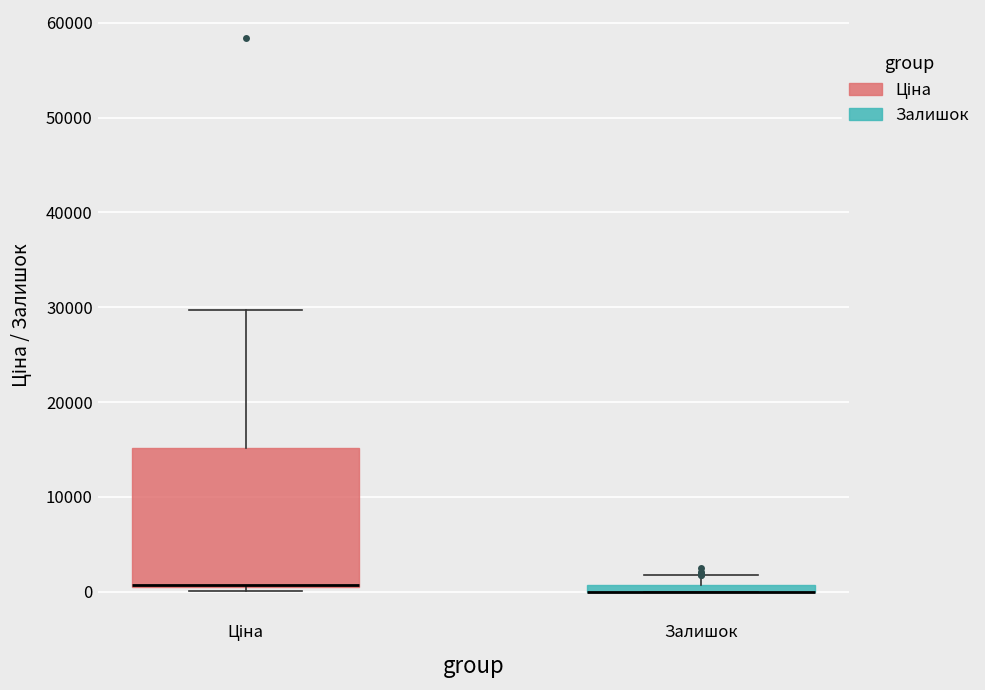

Where is the lower edge of the box for Залишок on the y-axis? The values are not printed on the chart, so give them approximately, as read against the axis.

0